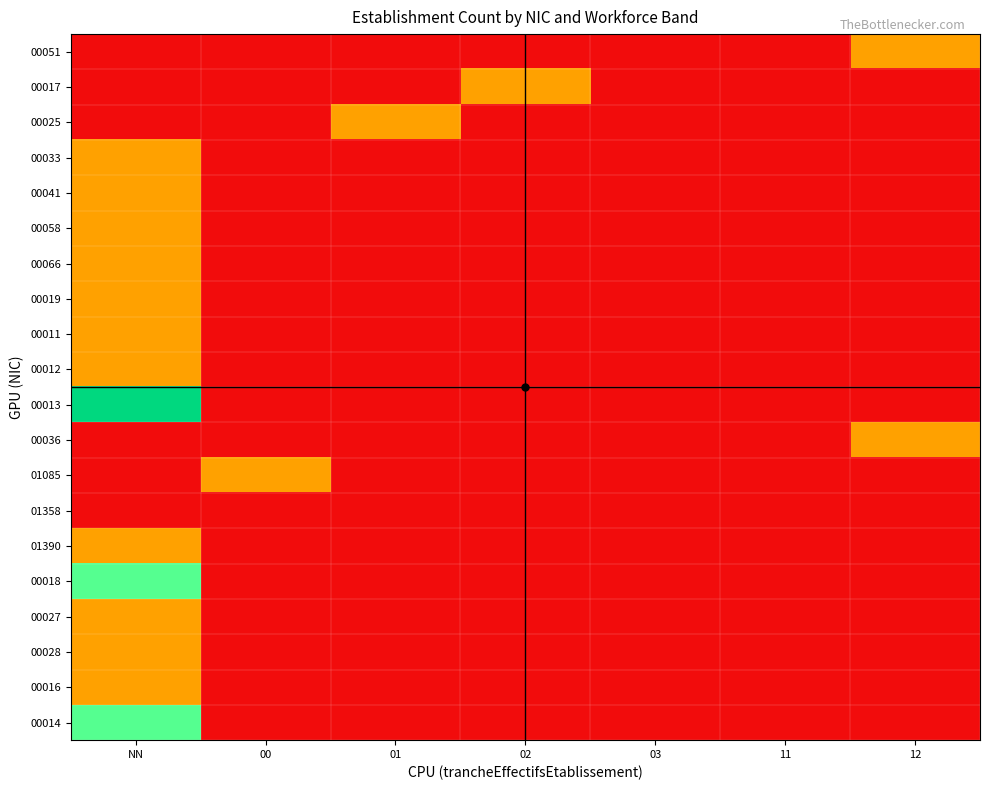

What is the total value across all series at 12?

2